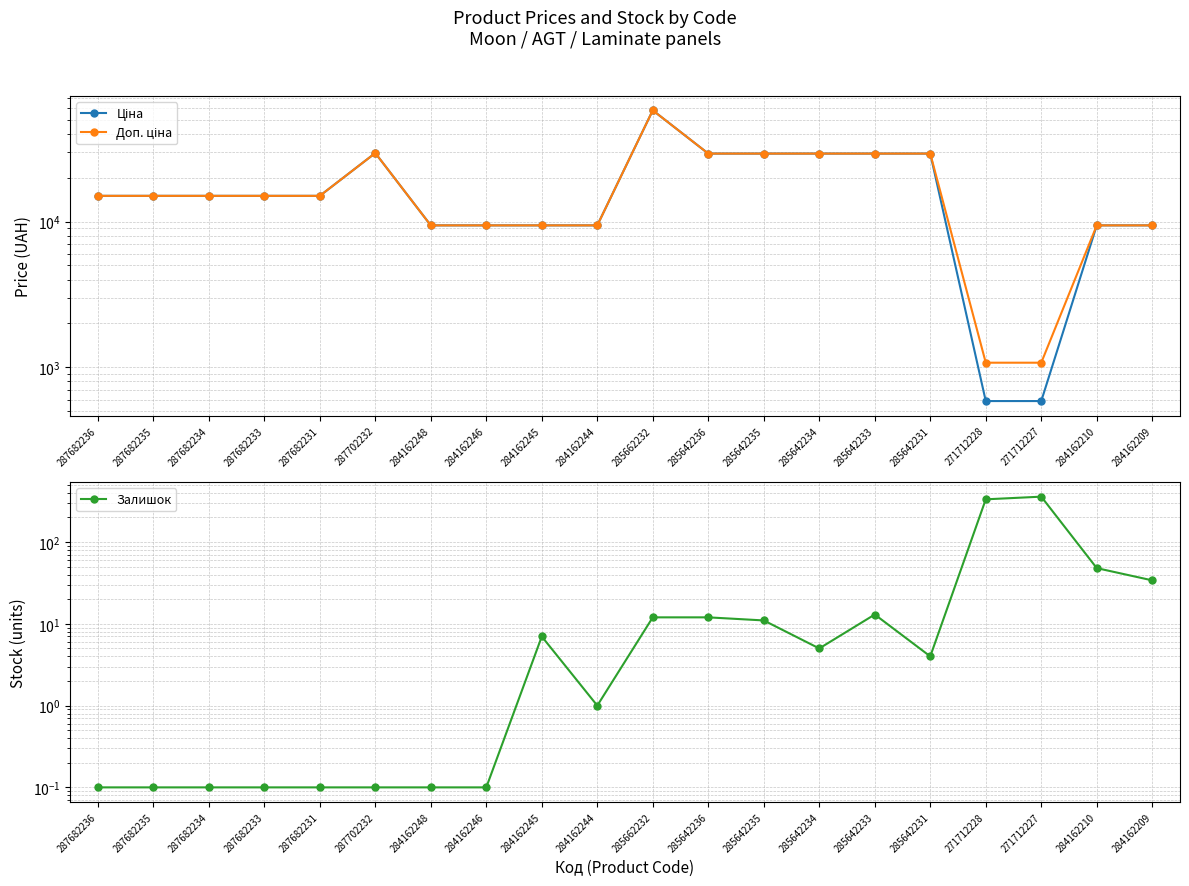

What is the label of the 14th point from the right?

284162248